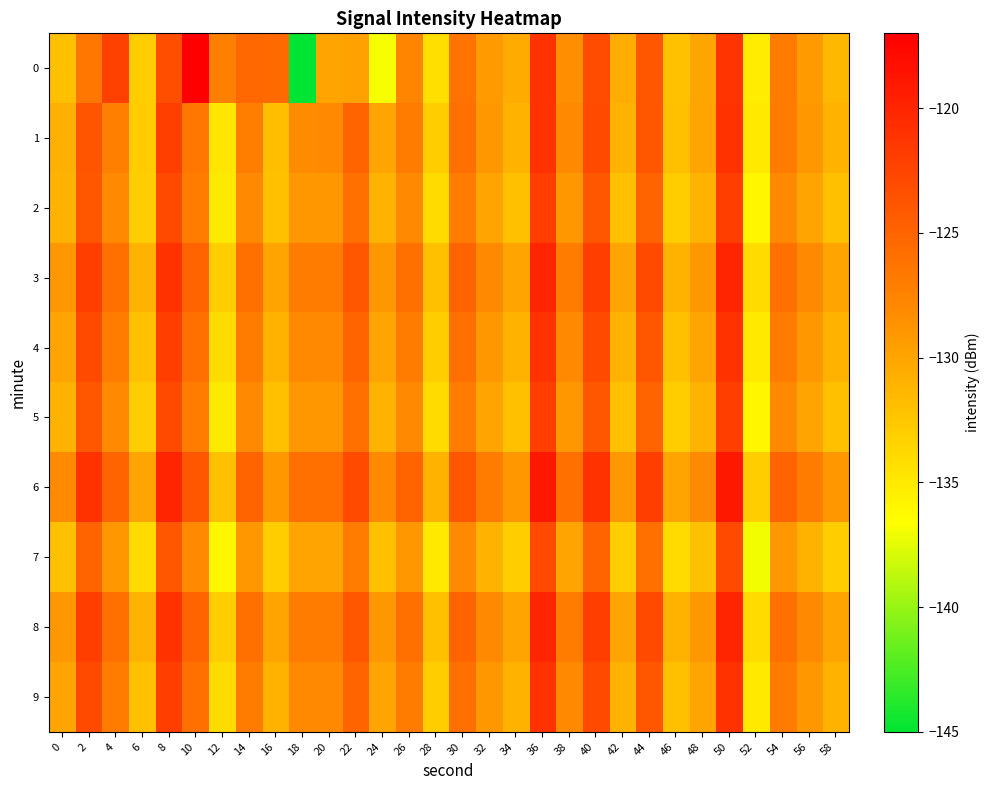

What is the spread (max minus min) of values at 54?

4.0